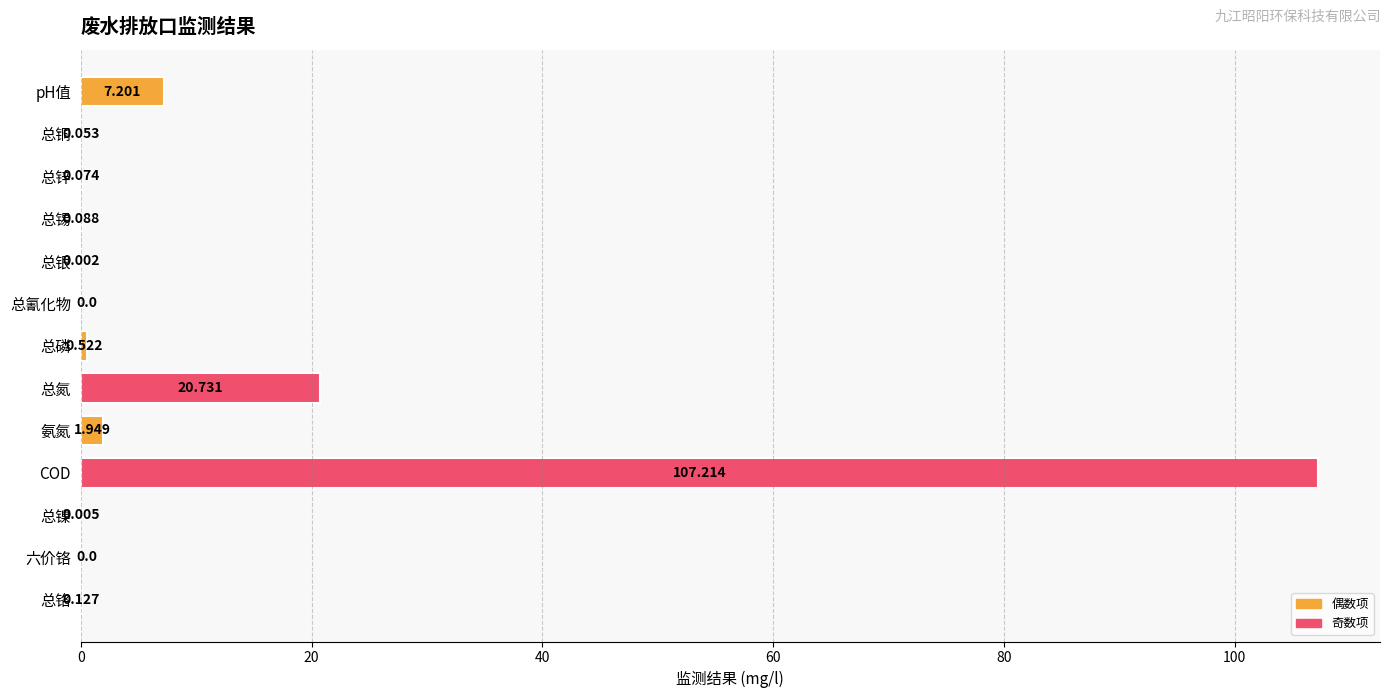

At which category does the chart reach its peak across all series?

COD